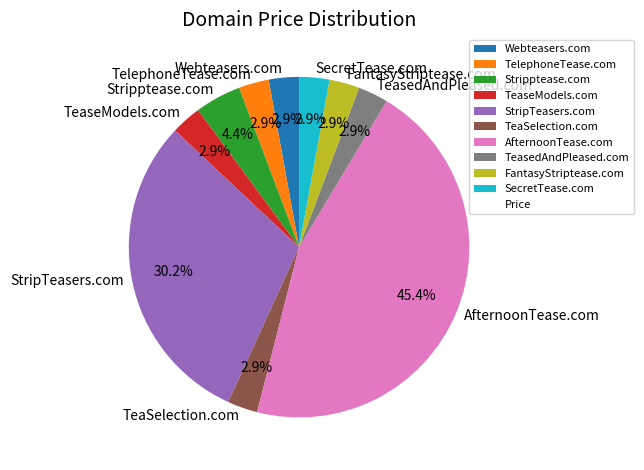

The TeaSelection.com slice represents 3% of the pie. True or false?

True